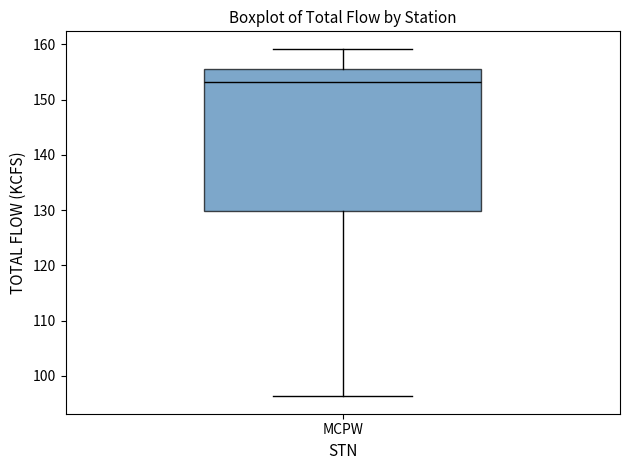

Transcribe this box plot: give where the median line is, the range the box spans, and where the two whiskers end, as read against the y-axis. The values are not printed on the chart, so give them approximately, as read against the axis.

median 153, box 130 to 156, whiskers 96 to 159